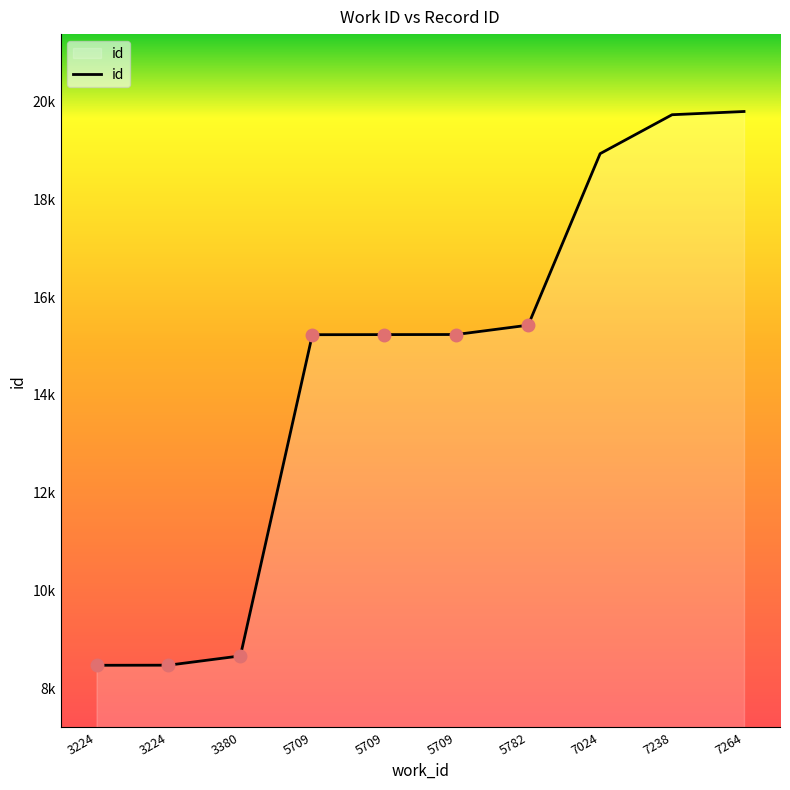

What is the ratio of the value at 7238 to the value at 3224?

2.3